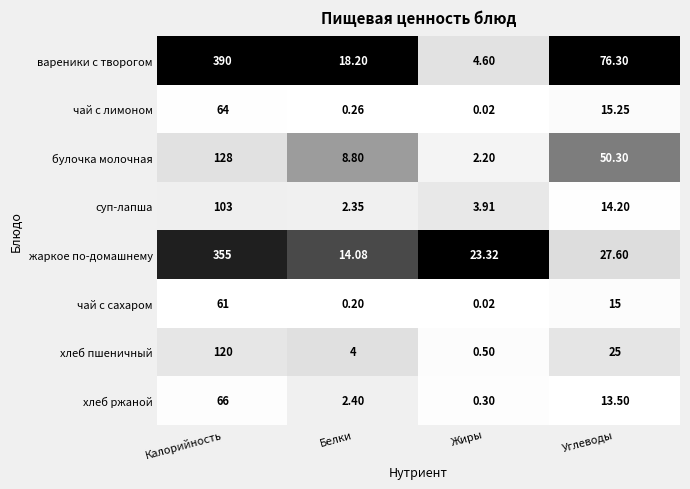

Which series has the widest spread of values?

вареники с творогом